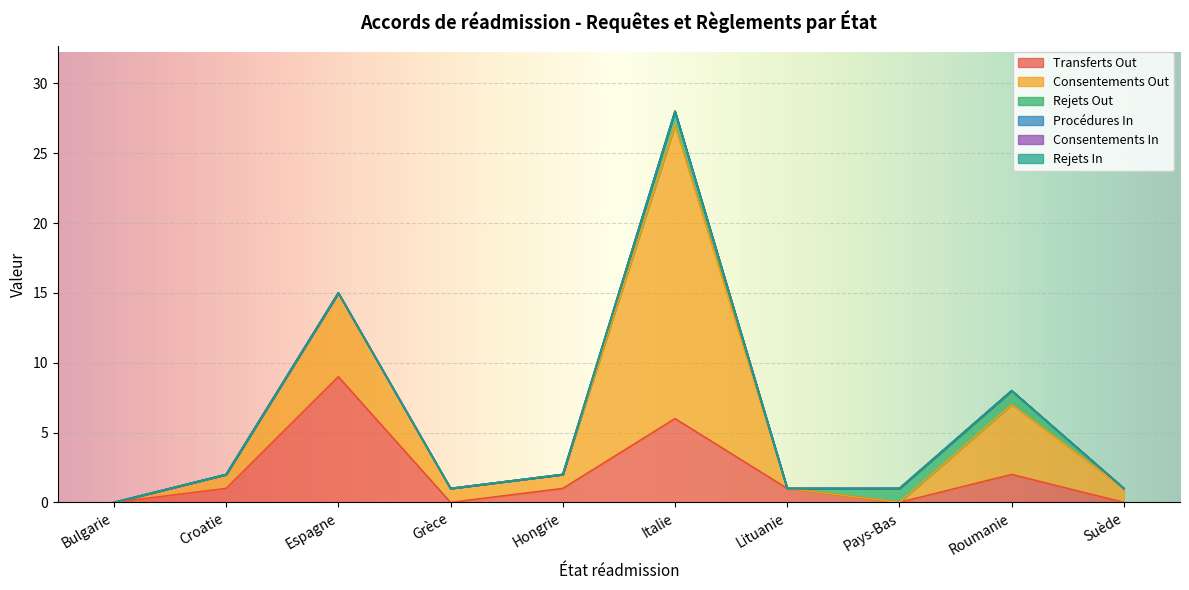

True or false: Consentements In and Rejets Out intersect in this chart.

False